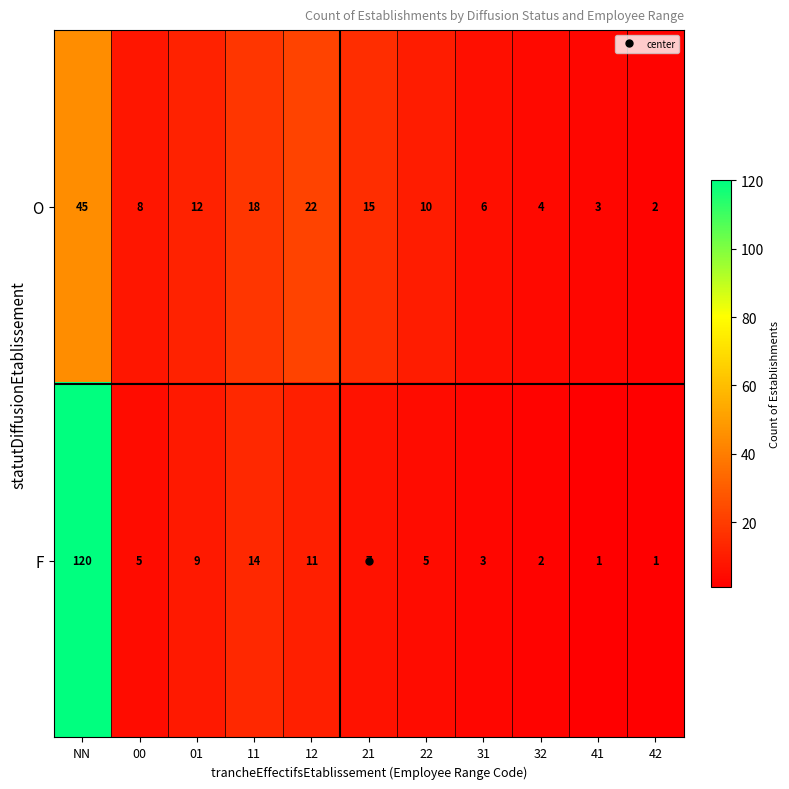

What is the difference between the highest and lowest values at NN?

75